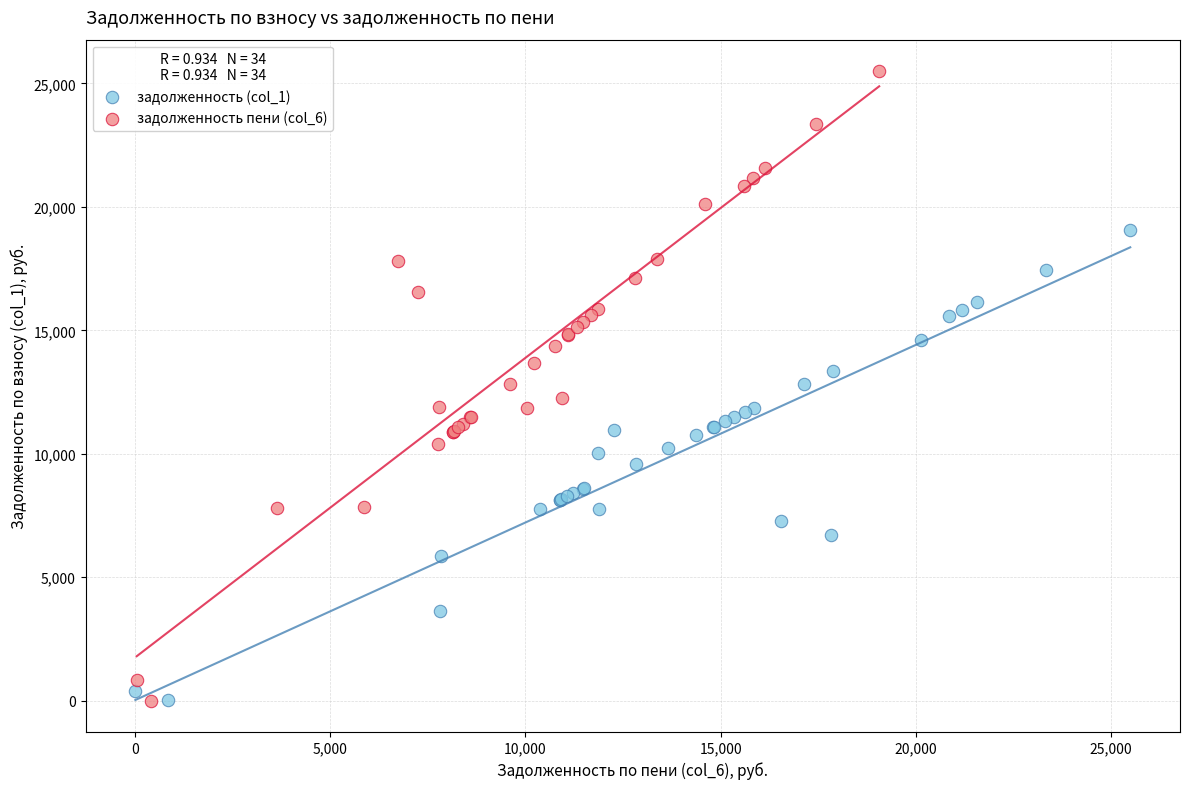

Which series has the largest Y range (max minus min)?

задолженность пени (col_6)